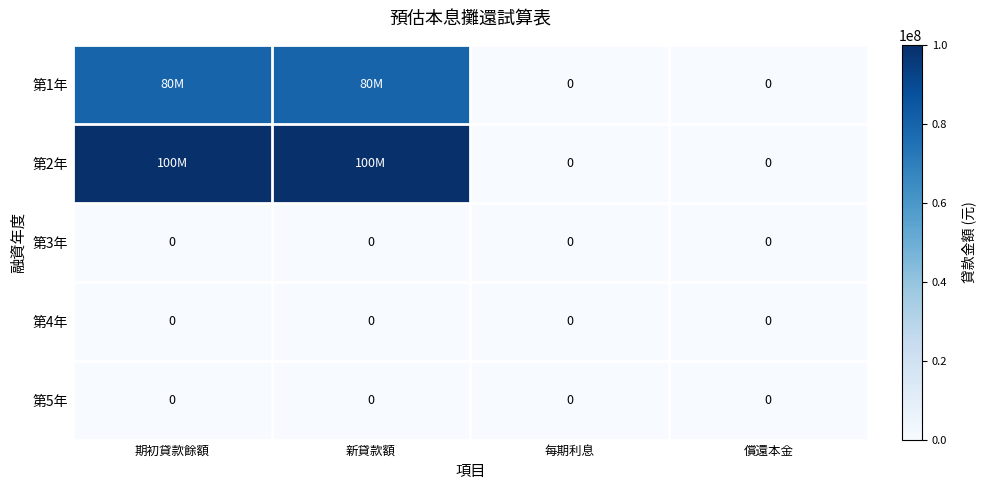

The value of 第4年 at 每期利息 is 0. True or false?

True